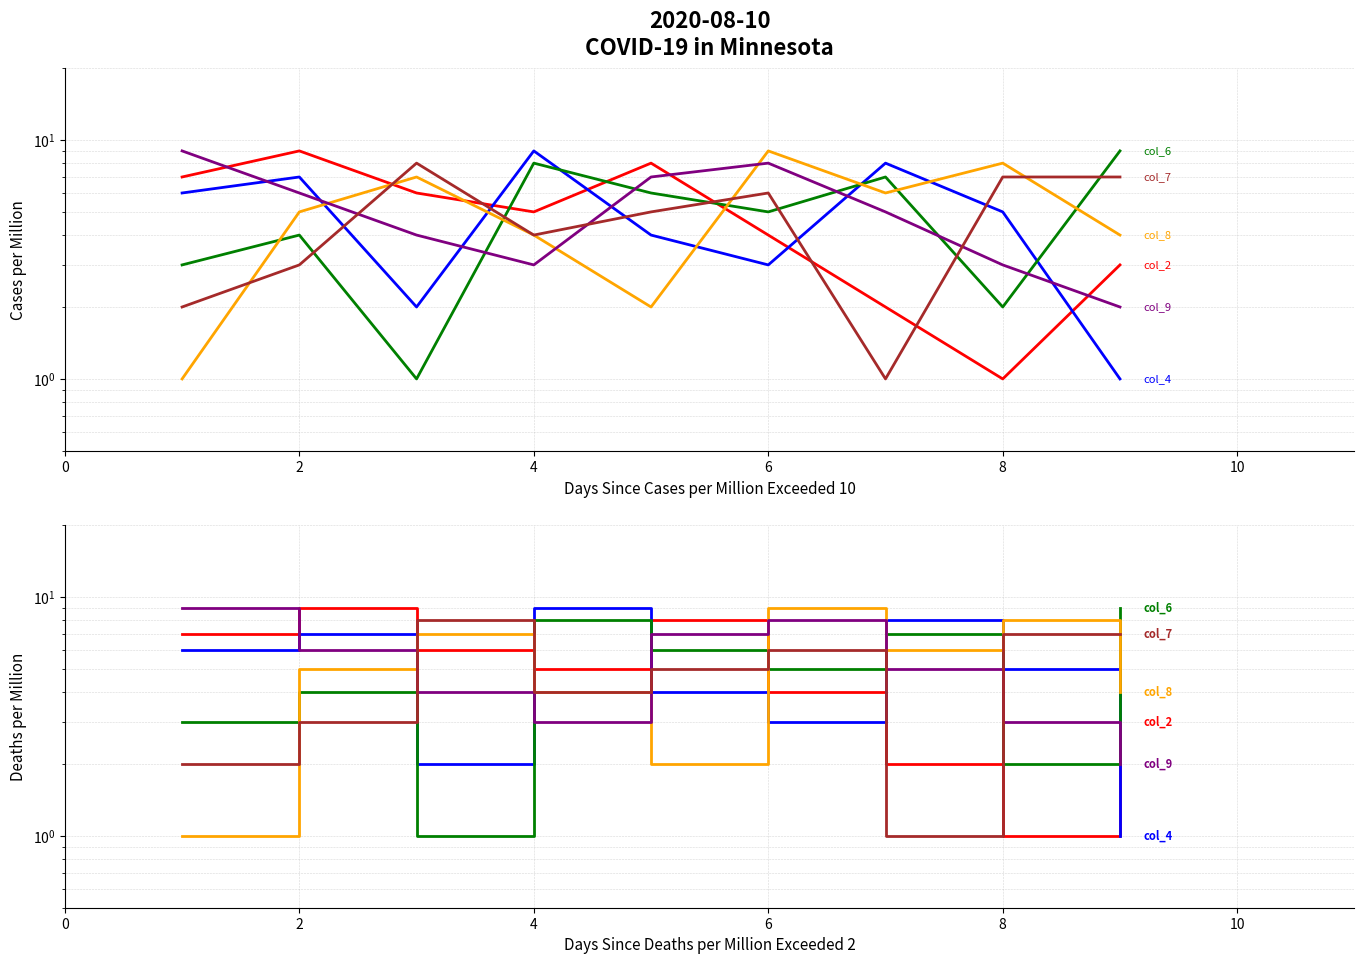

True or false: col_6 has more than 0 interior local peaks.

True